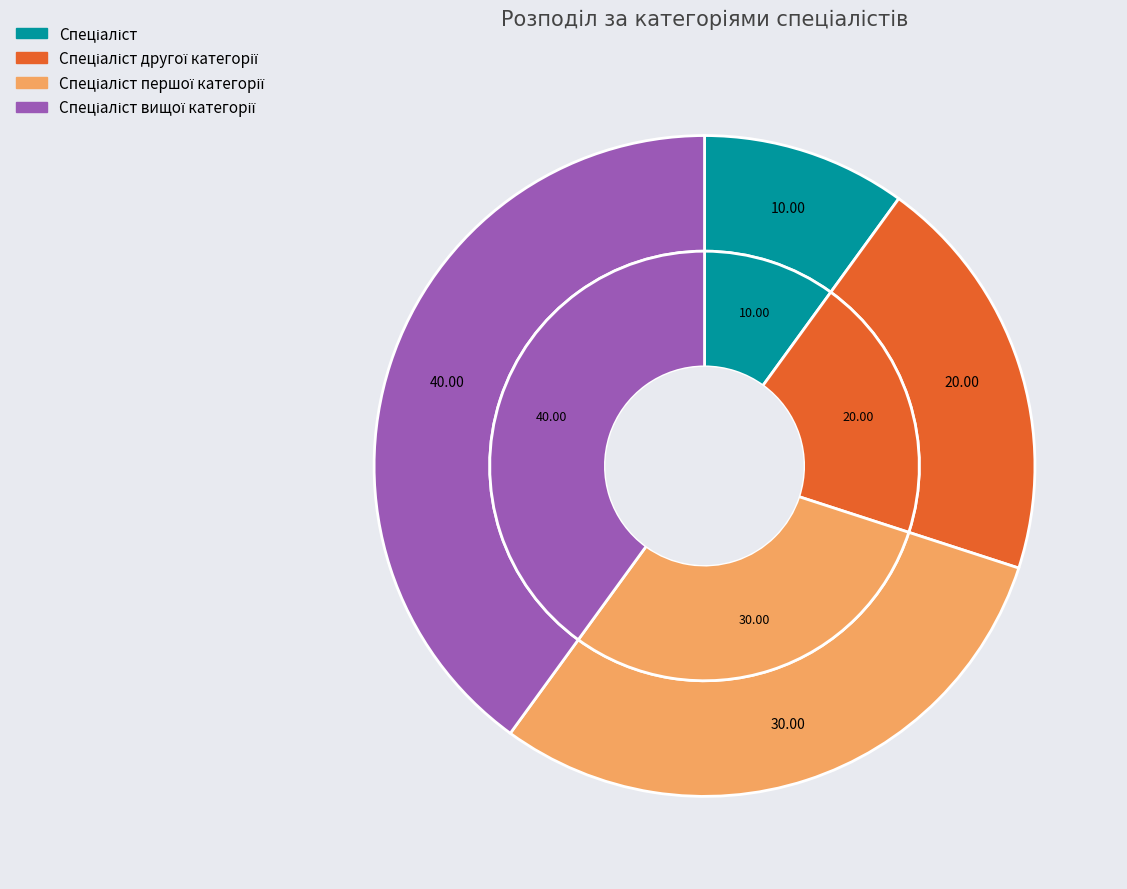

To the nearest percent, what is the average slice percentage?

25%